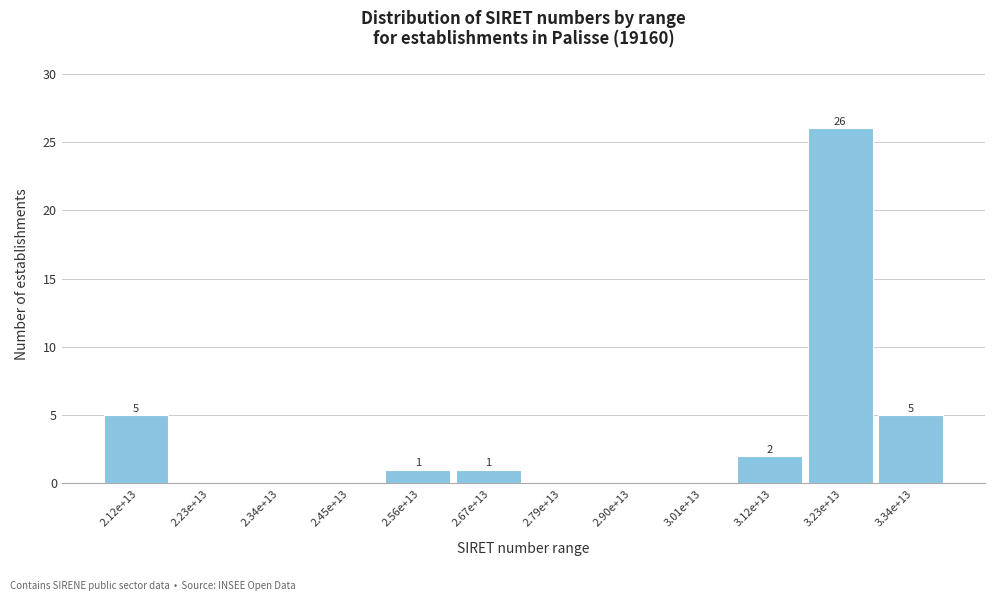

Reading left to right, what are all the values shown in this chart?

2.12e+13=5	2.23e+13=0	2.34e+13=0	2.45e+13=0	2.56e+13=1	2.67e+13=1	2.79e+13=0	2.90e+13=0	3.01e+13=0	3.12e+13=2	3.23e+13=26	3.34e+13=5